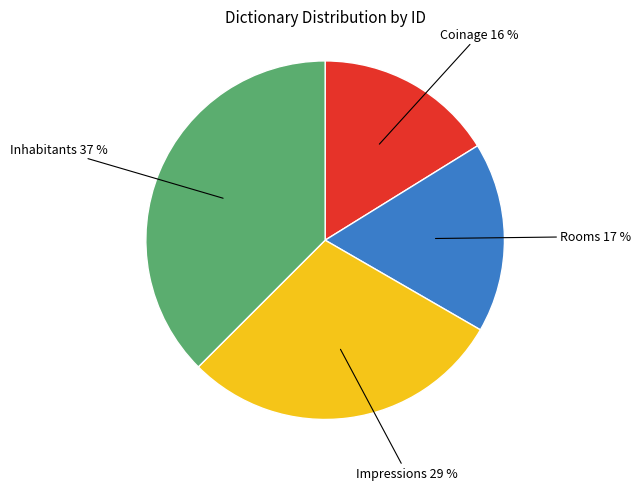

Is there any slice that represents more than half of the pie?

No